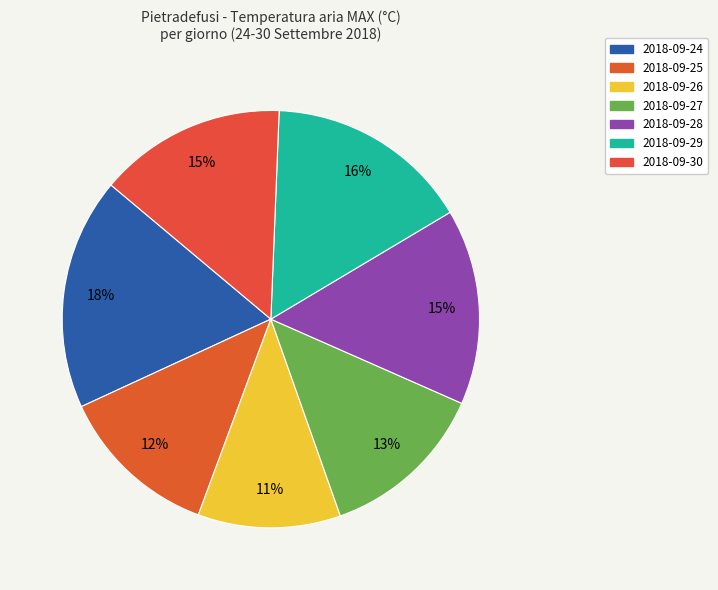

Count the number of slices in the pie.

7